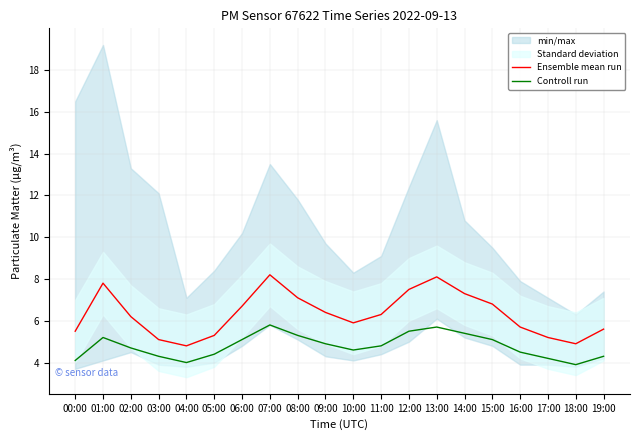

True or false: Ensemble mean run has more than 1 points higher than both neighbors.

True